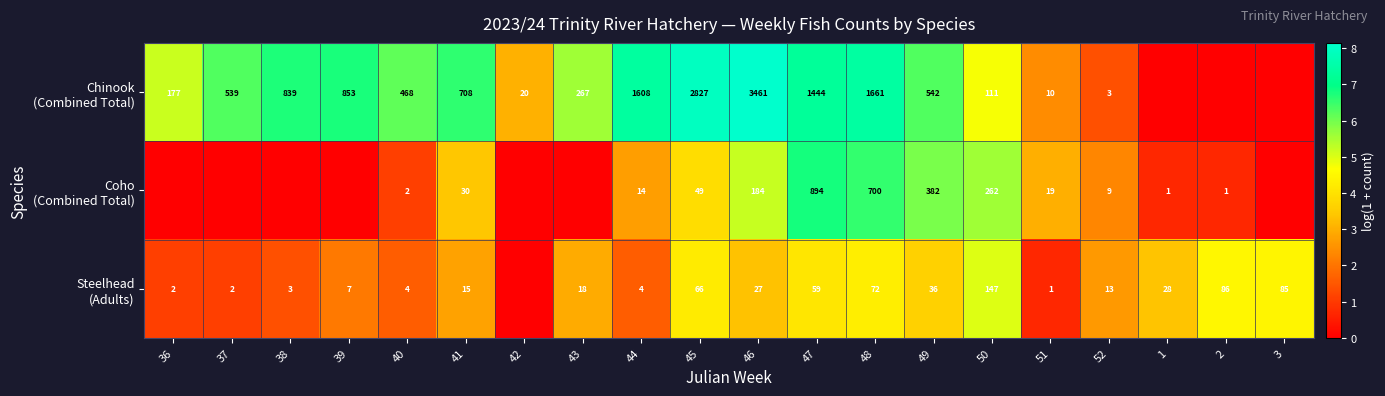

What is the spread (max minus min) of values at 40?

466